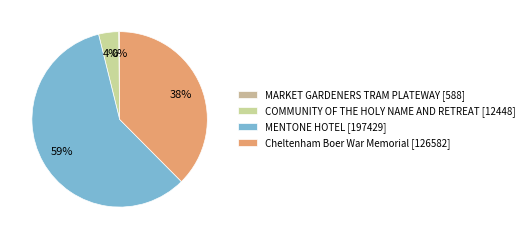

To the nearest percent, what portion does COMMUNITY OF THE HOLY NAME AND RETREAT represent?

4%